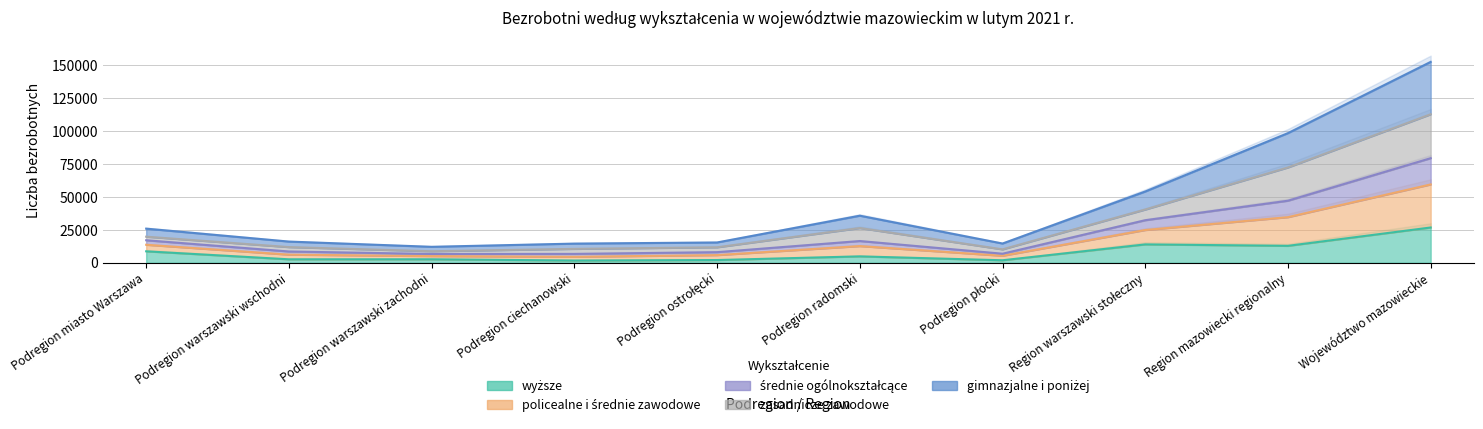

What is the value of the gimnazjalne i poniżej point at the 6th from the left?

16501